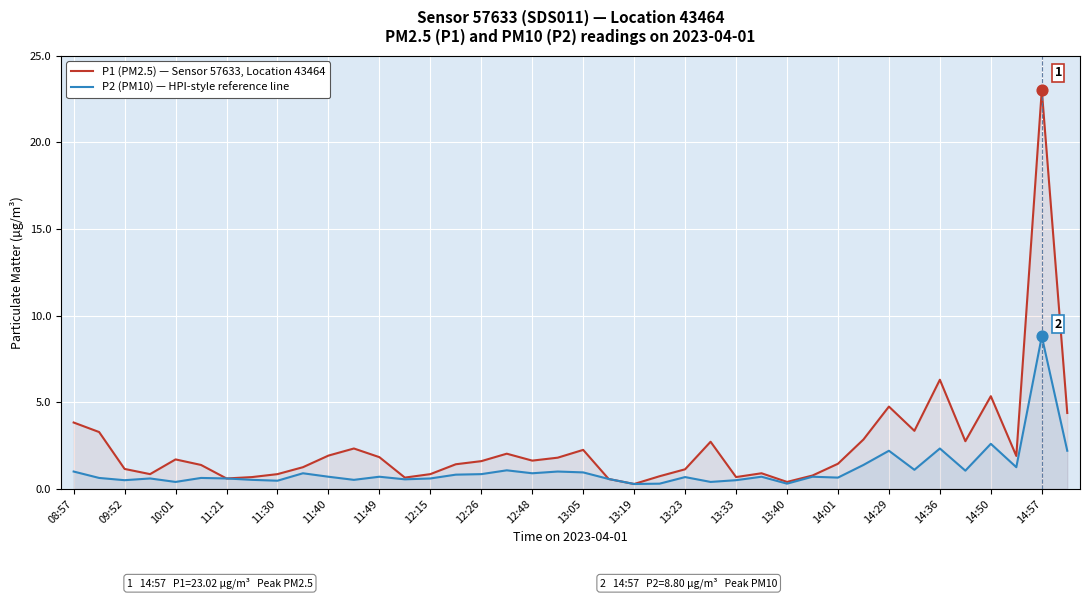

At how many categories does at least one series exceed 21?

1